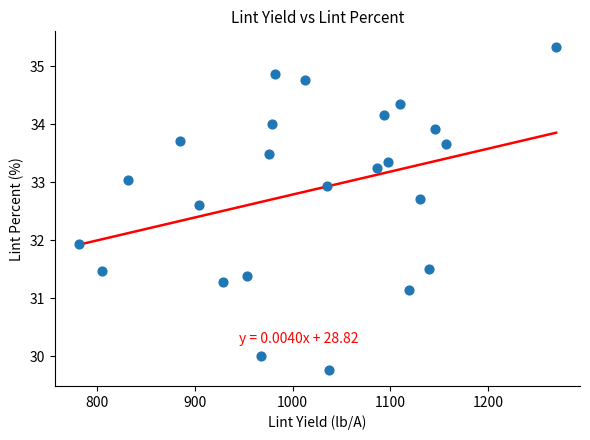

What Y value in the scatter plot is closest to 32?

31.9